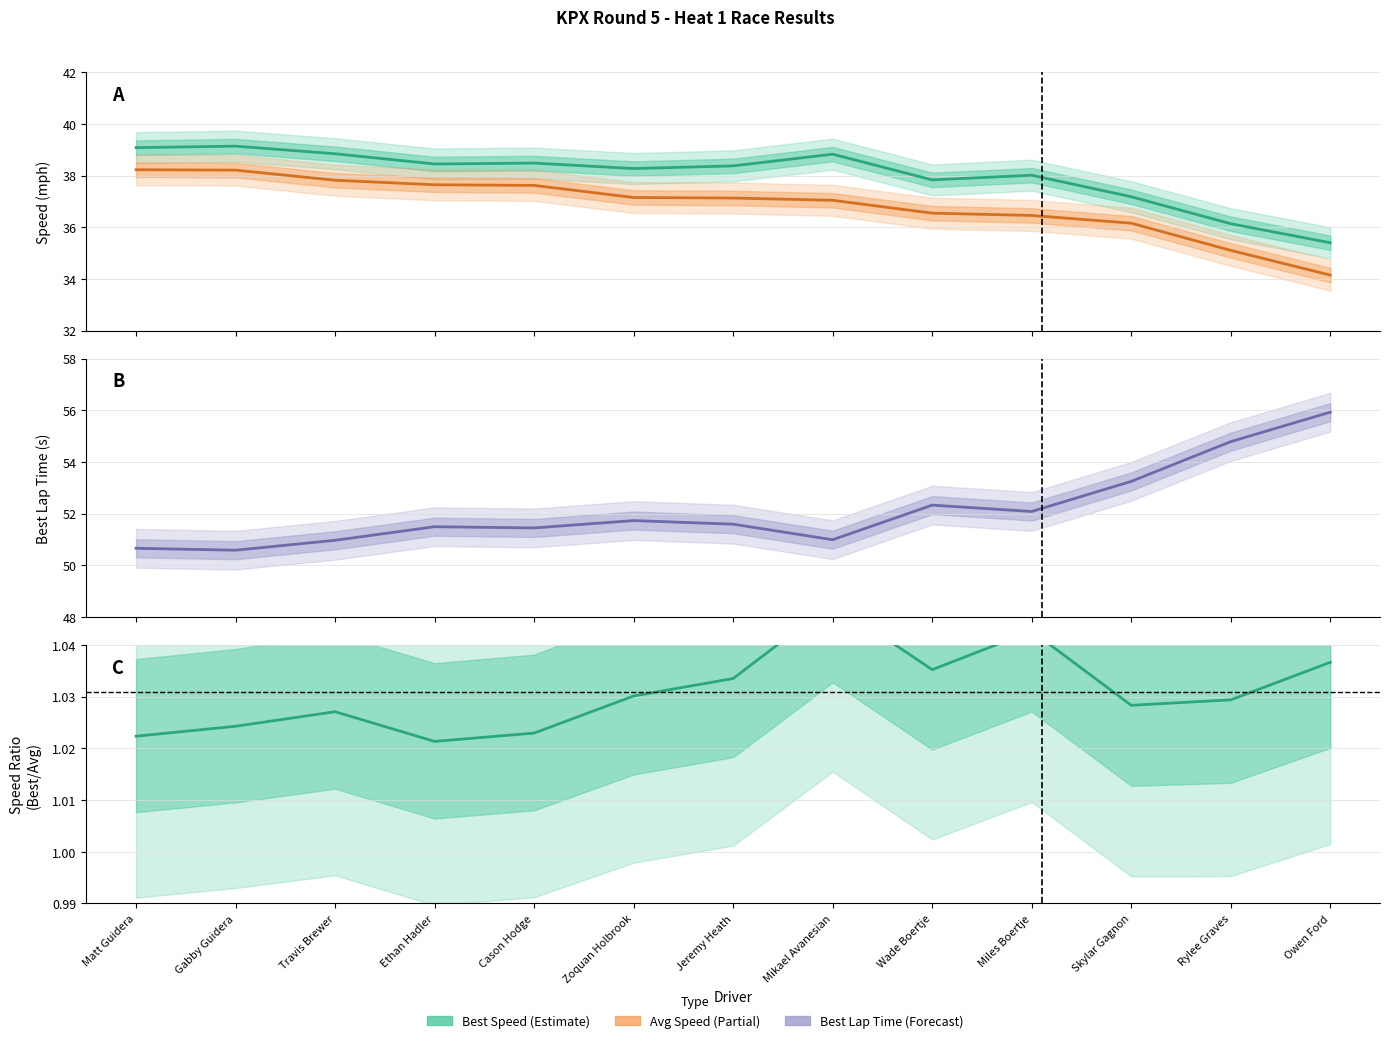

How many data points in Average Speed are above 37?

8